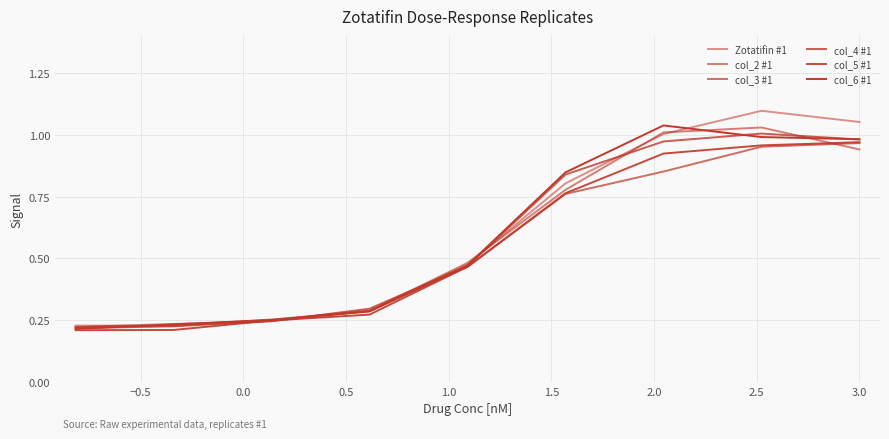

How many lines are shown in the chart?

6